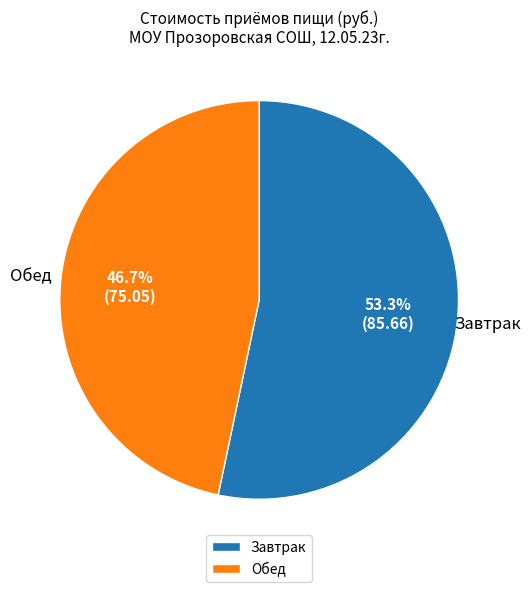

What percentage is the Обед slice, to the nearest percent?

47%